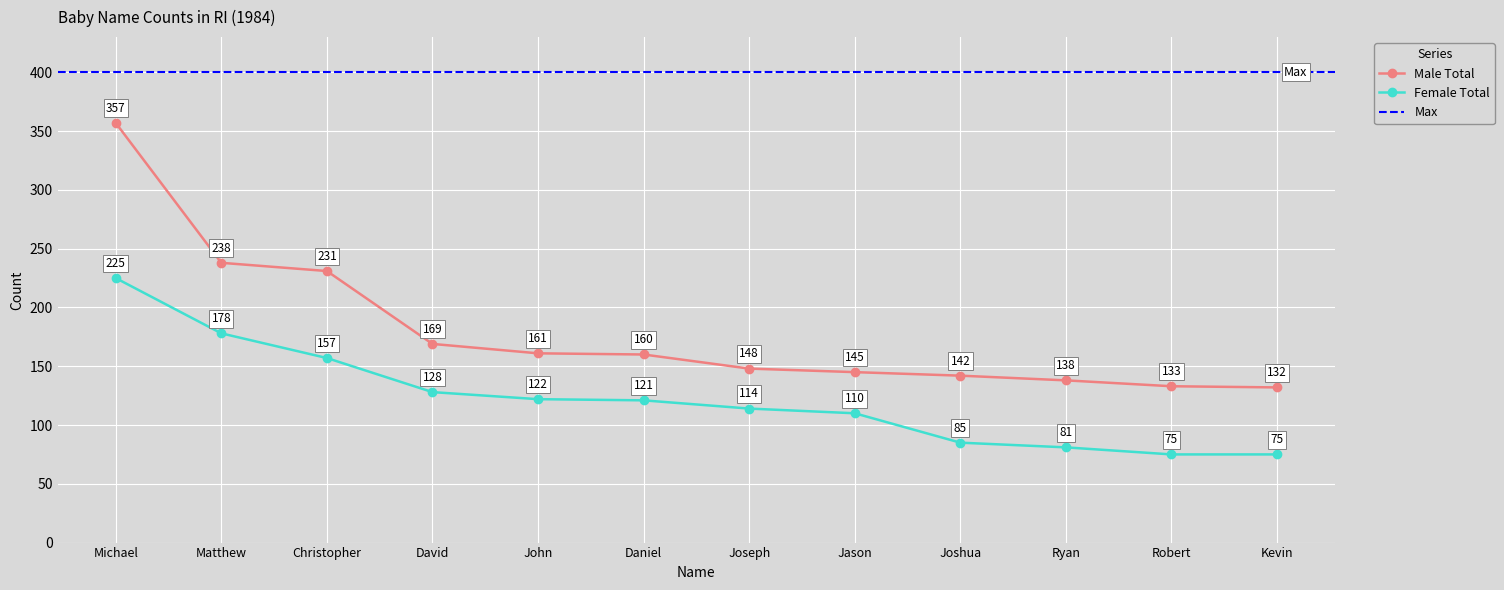

True or false: Female Total and Male Total cross at least once.

False